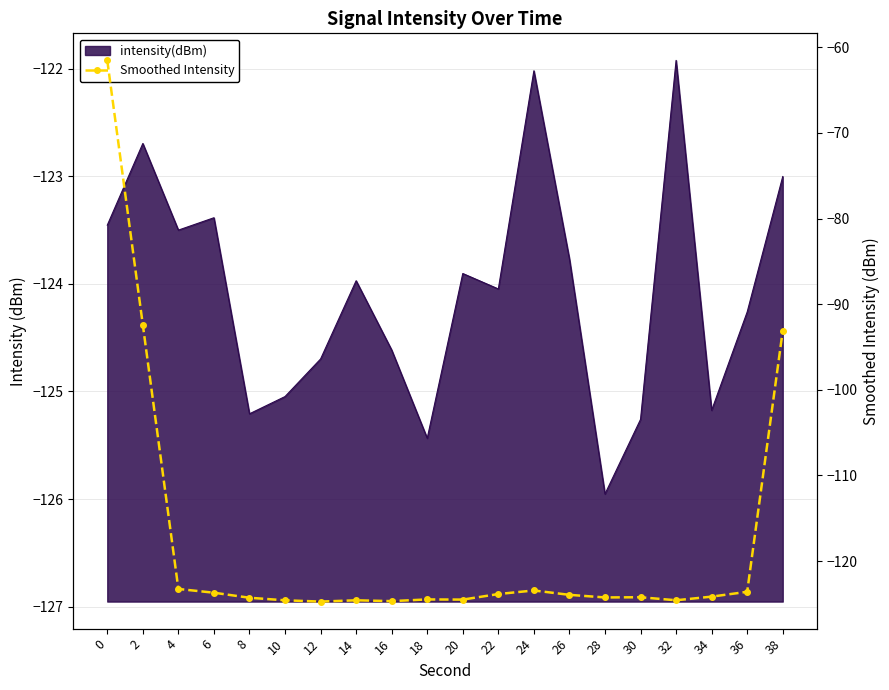

Reading left to right, what are all the values shown in this chart?

-61.5	-92.4	-123.3	-123.7	-124.3	-124.6	-124.7	-124.6	-124.7	-124.5	-124.5	-123.9	-123.4	-123.9	-124.2	-124.2	-124.6	-124.2	-123.6	-93.1